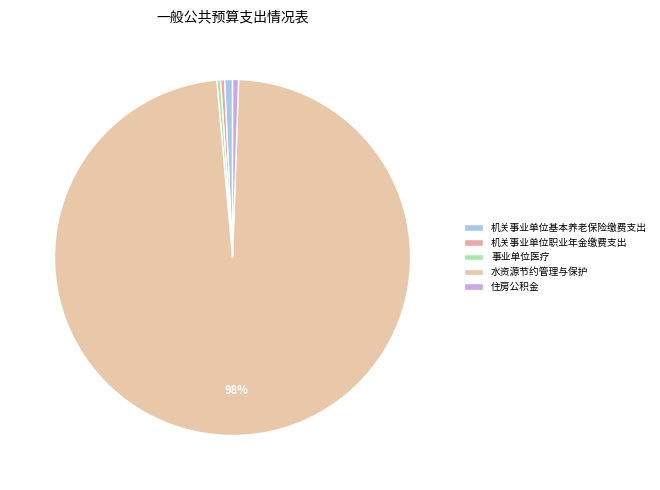

Rank the categories by value from highest to lowest.

水资源节约管理与保护, 机关事业单位基本养老保险缴费支出, 住房公积金, 机关事业单位职业年金缴费支出, 事业单位医疗